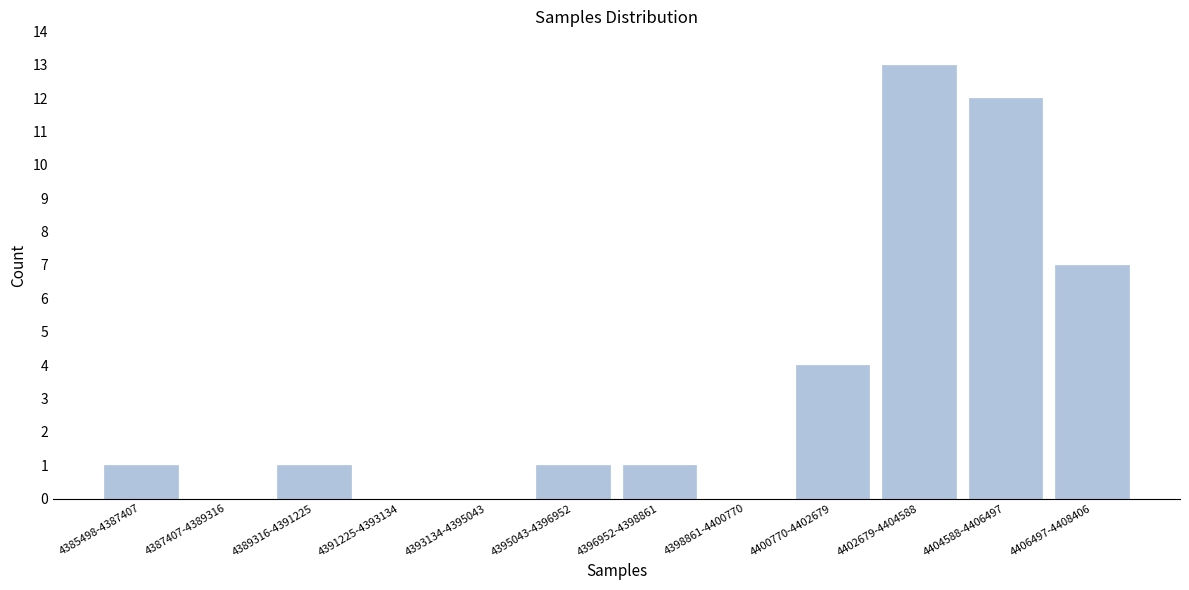

Reading left to right, extract all data points from this chart.

4385498-4387407=1	4387407-4389316=0	4389316-4391225=1	4391225-4393134=0	4393134-4395043=0	4395043-4396952=1	4396952-4398861=1	4398861-4400770=0	4400770-4402679=4	4402679-4404588=13	4404588-4406497=12	4406497-4408406=7